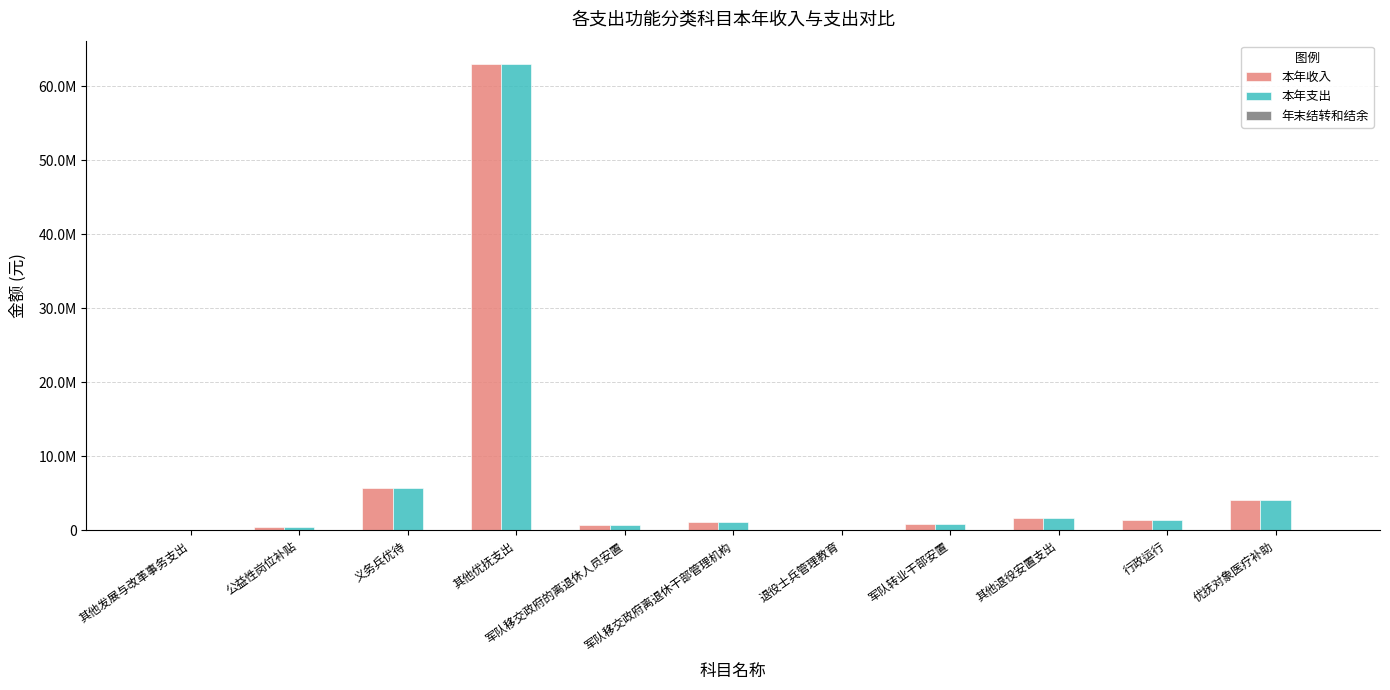

Are the bars horizontal?

No